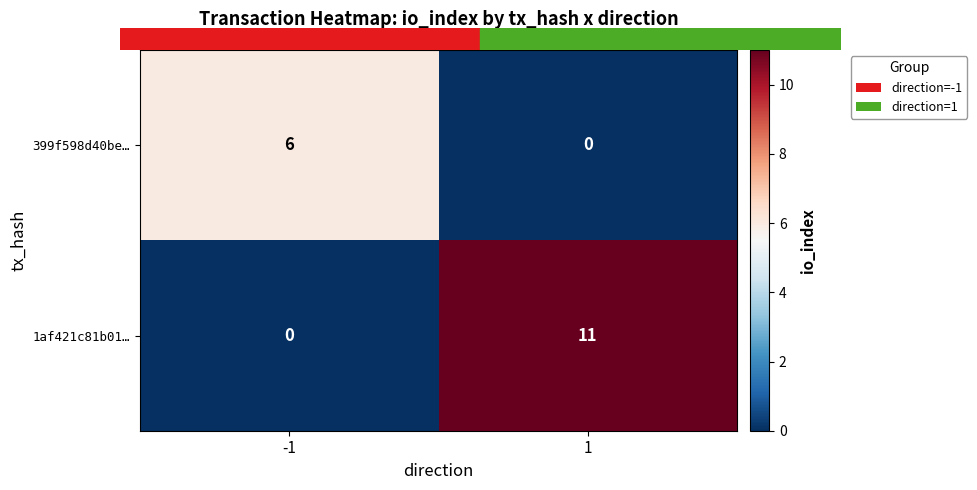

The 399f598d40be… series shows -3 at 1. True or false?

False